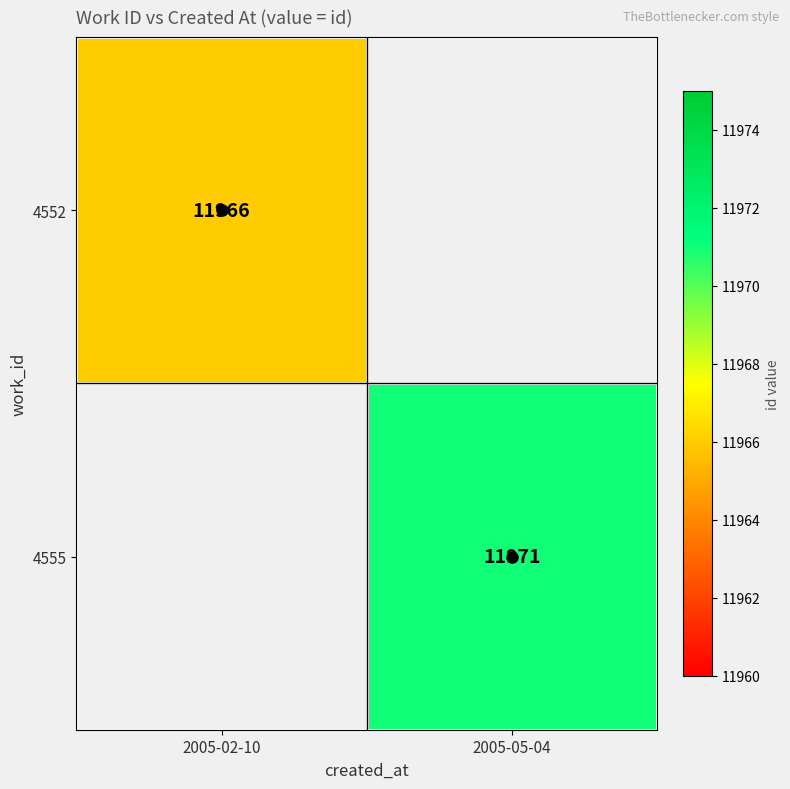

The value of 4552 at 2005-02-10 is 7676. True or false?

False